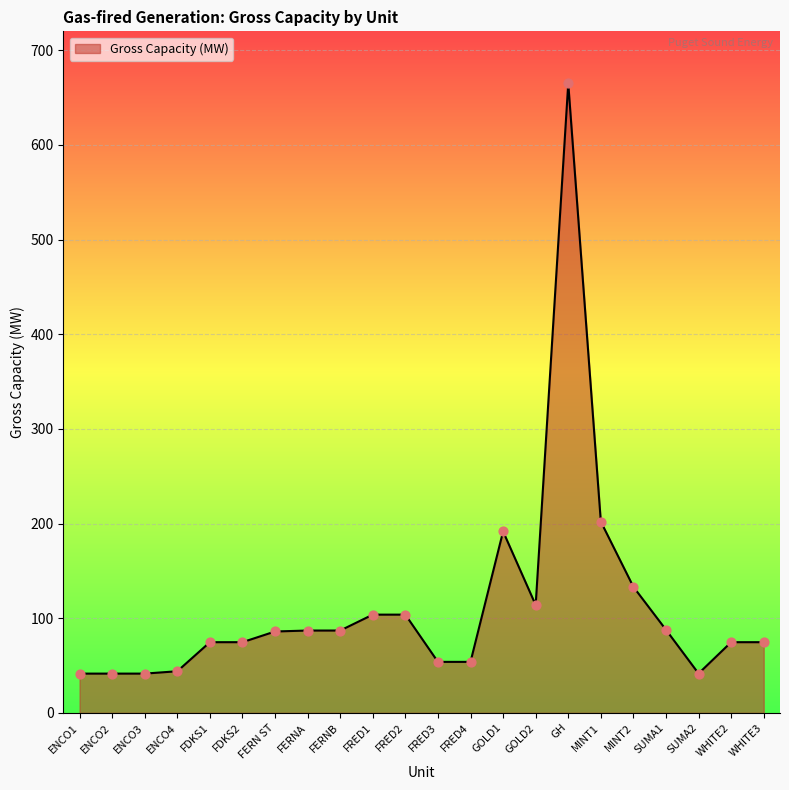

Which has a higher value, ENCO2 or FDKS1?

FDKS1